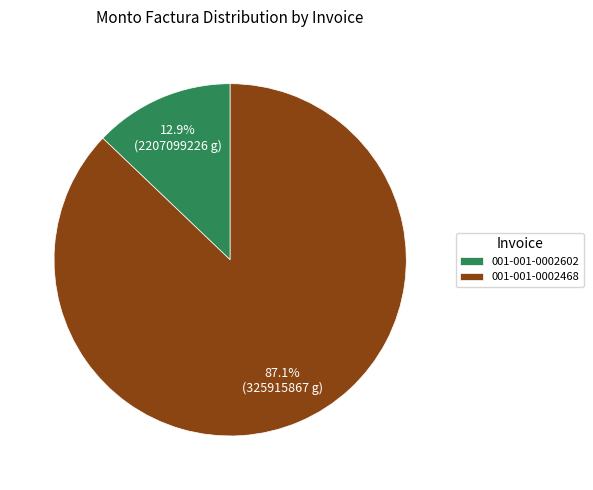

To the nearest percent, what is the difference between the largest and smallest slice percentages?

74%